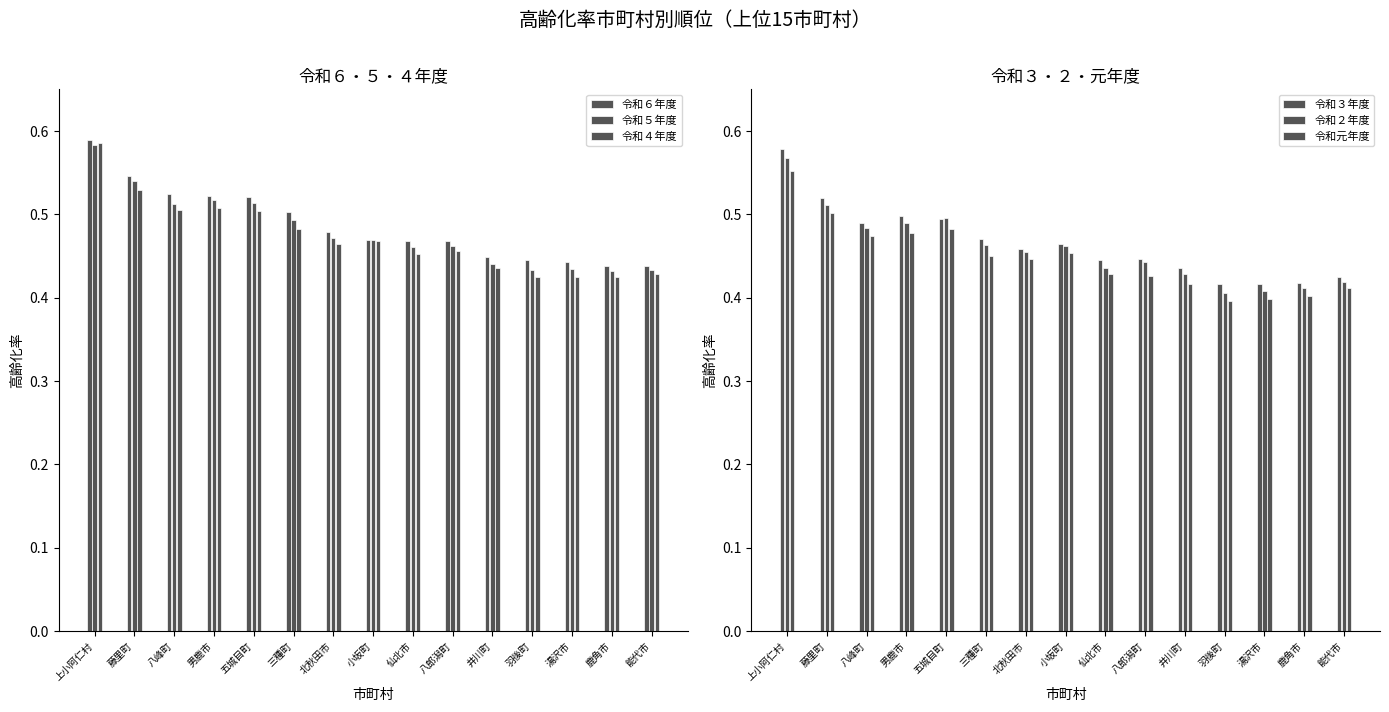

What is the approximate value of 令和３年度 at 五城目町?

0.5